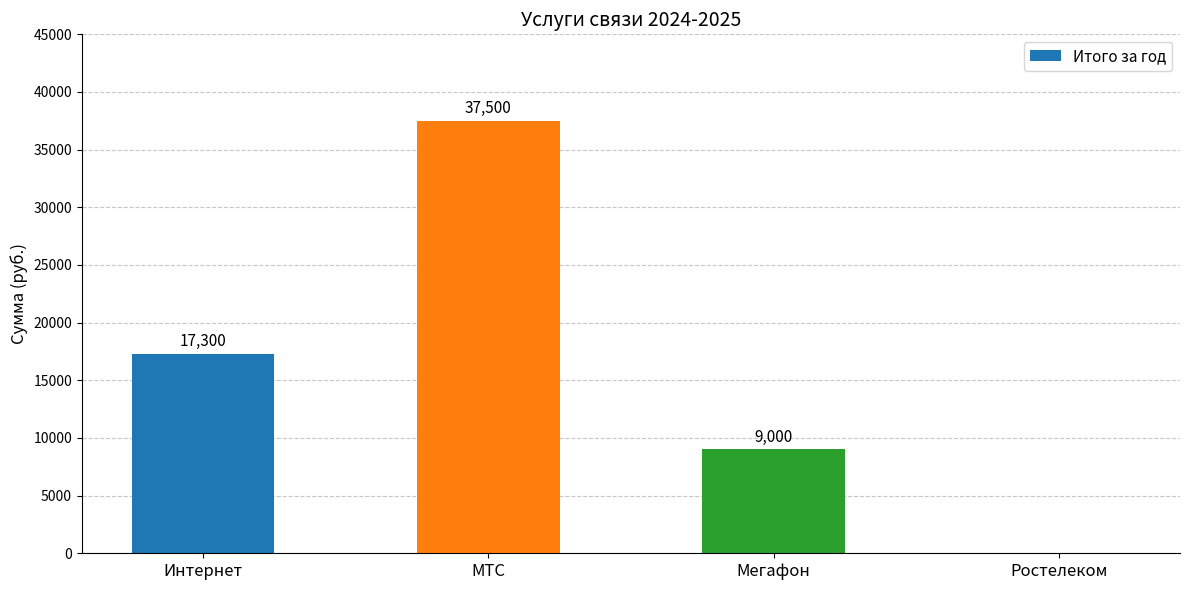

Reading left to right, extract all data points from this chart.

17300	37500	9000	0